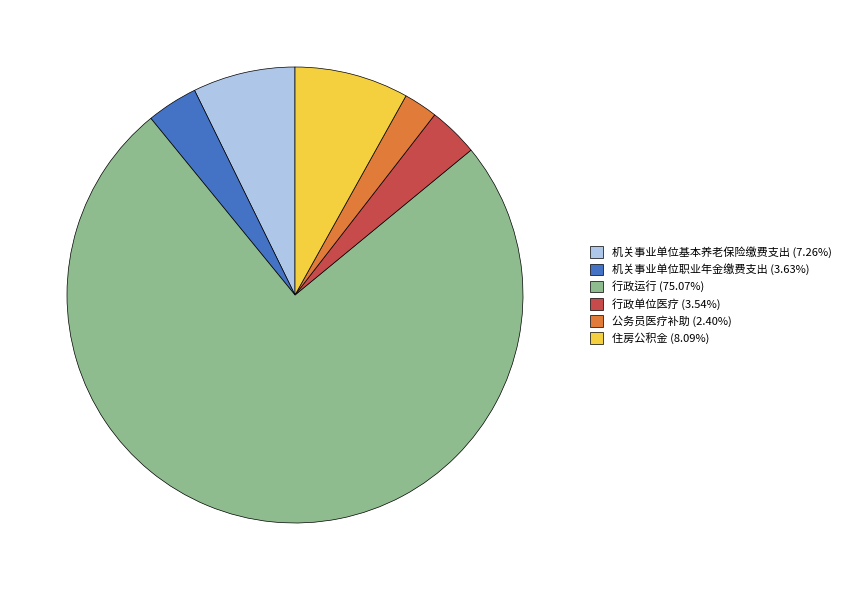

Does any single category account for the majority?

Yes